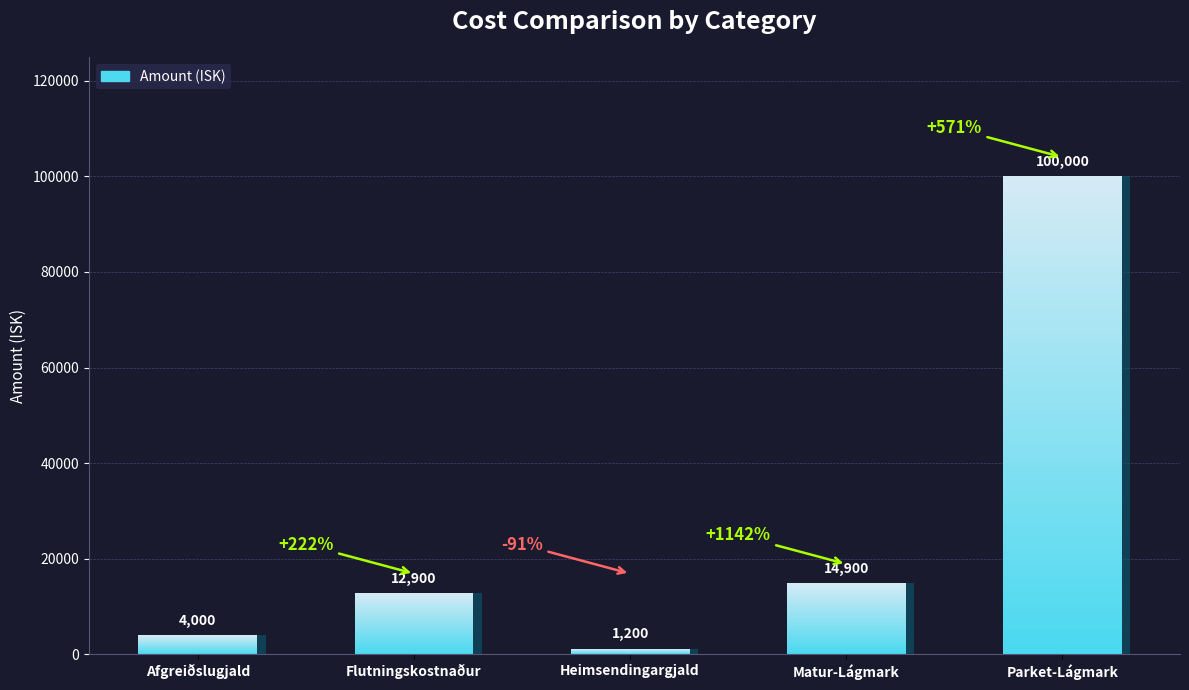

The chart shows a value of 348 at Heimsendingargjald. True or false?

False